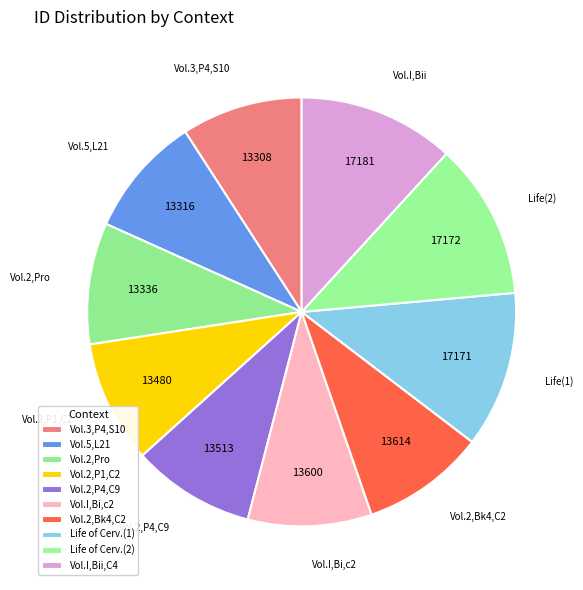

How many segments does this pie chart have?

10